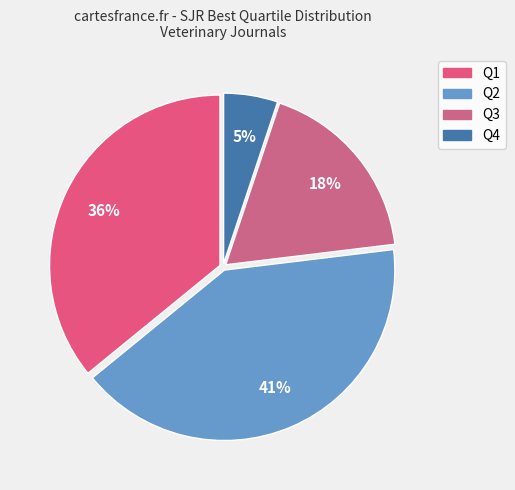

Approximately how many times larger is the value at Q3 compared to Q2?

0.4